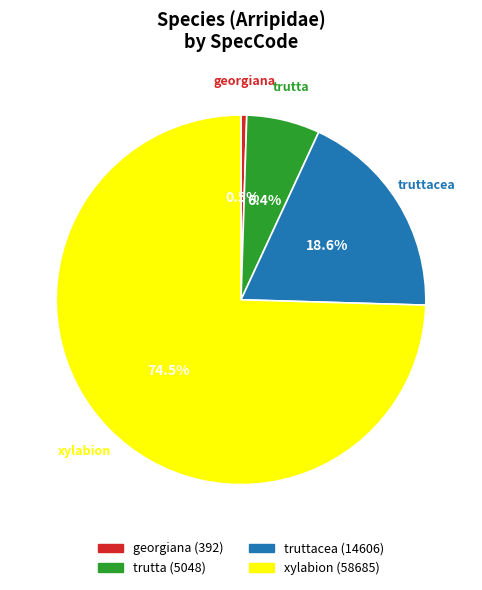

How many segments does this pie chart have?

4